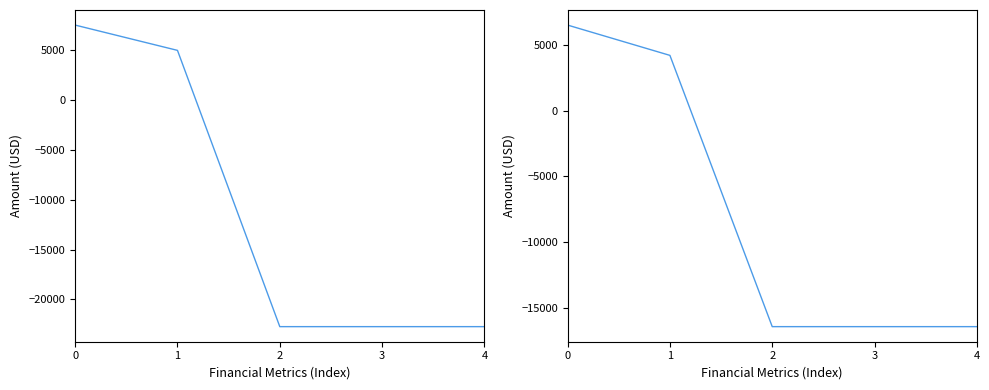

The May 31, 2019 series shows 4992 at 1. True or false?

True